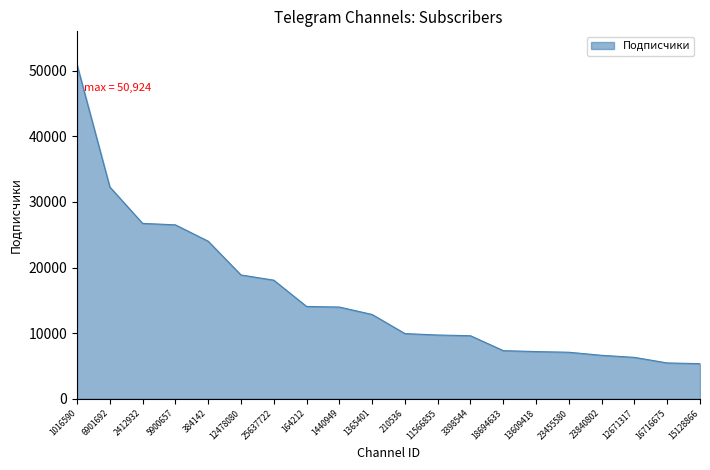

What is the ratio of the value at 23840802 to the value at 12671317?

1.0